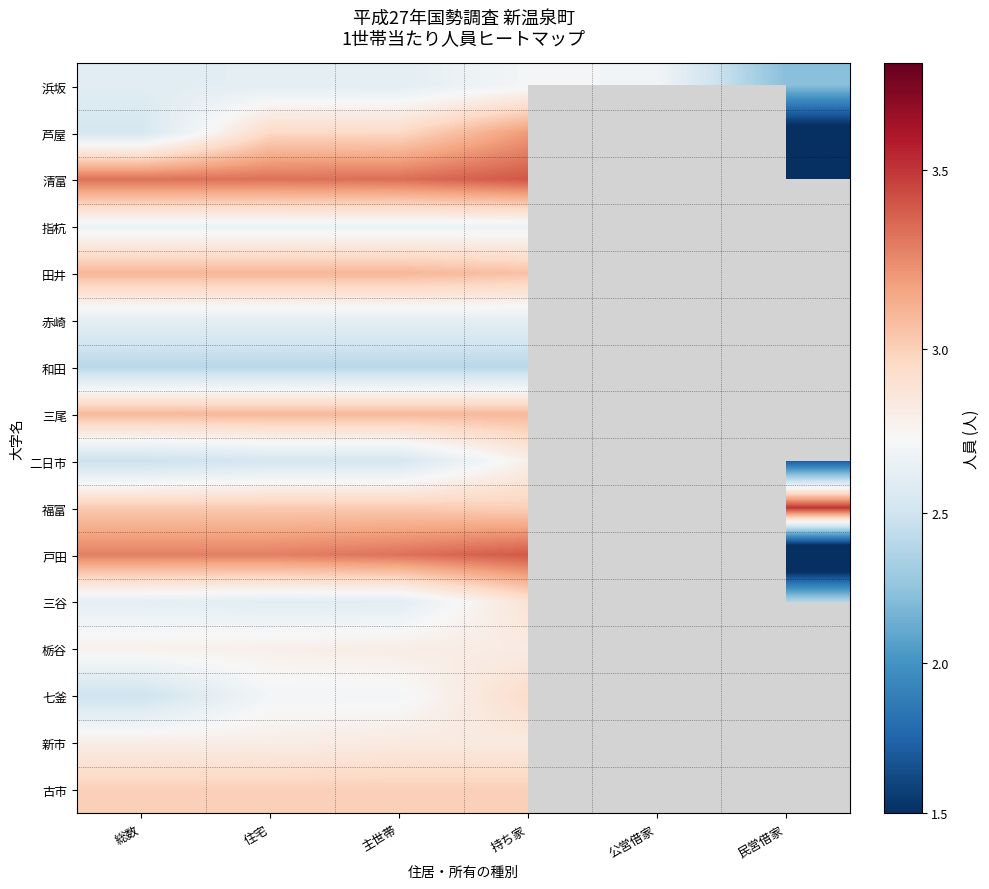

Rank the series by their maximum value, from lowest to highest.

和田, 赤崎, 指杭, 浜坂, 二日市, 栃谷, 新市, 三谷, 七釜, 古市, 三尾, 田井, 芦屋, 戸田, 清富, 福富